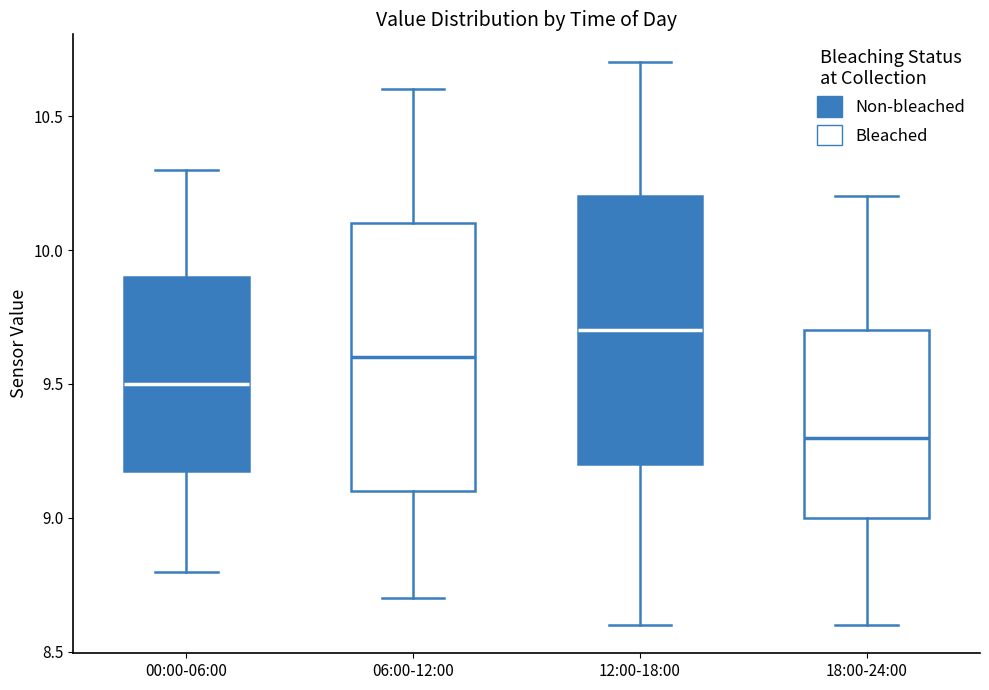

Where does the lower whisker of the box for 12:00-18:00 end on the y-axis? The values are not printed on the chart, so give them approximately, as read against the axis.

8.6